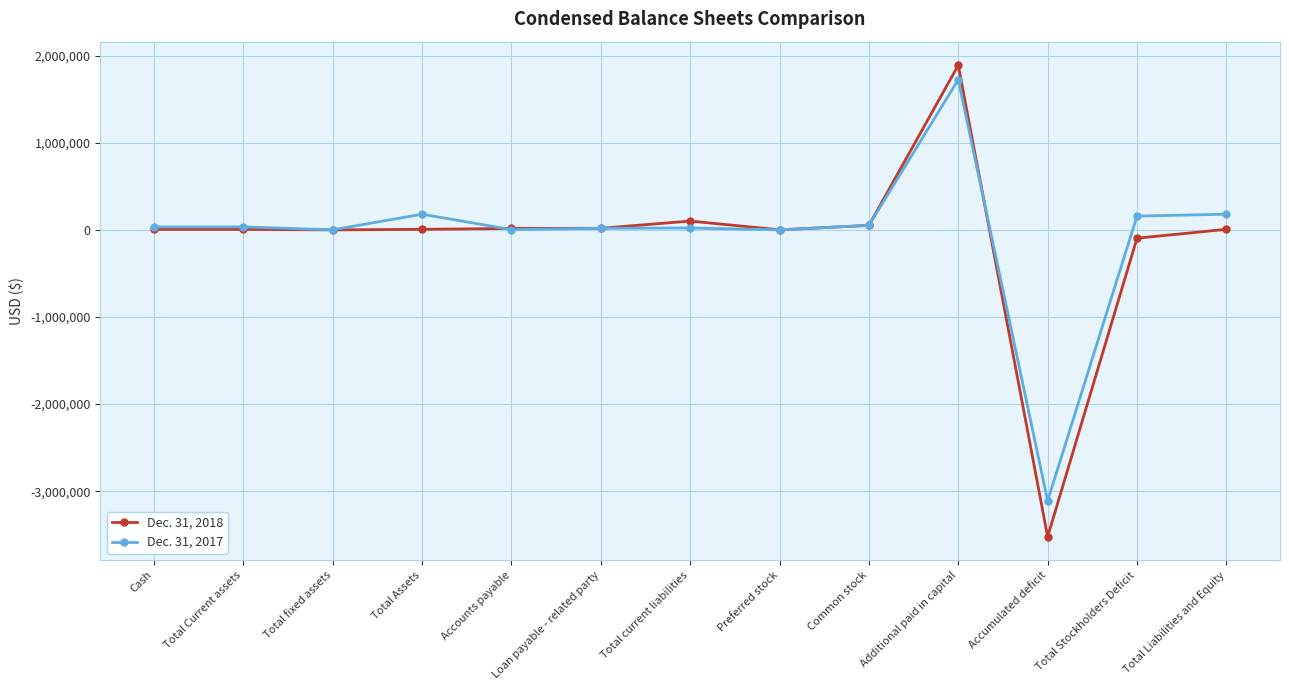

Which series has the largest range (max minus min)?

Dec. 31, 2018